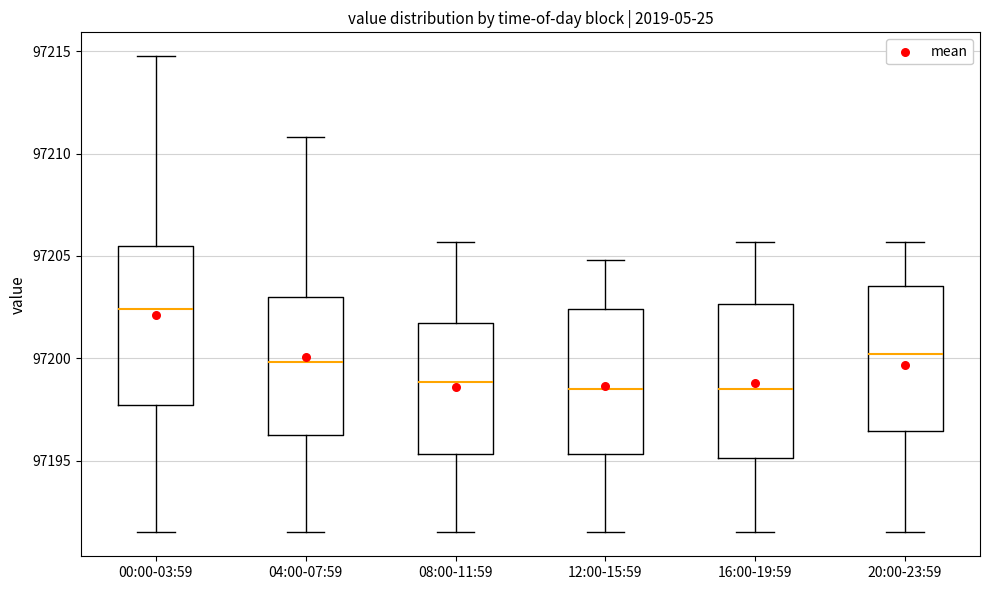

Where does the lower whisker of the box for 20:00-23:59 end on the y-axis? The values are not printed on the chart, so give them approximately, as read against the axis.

97191.5